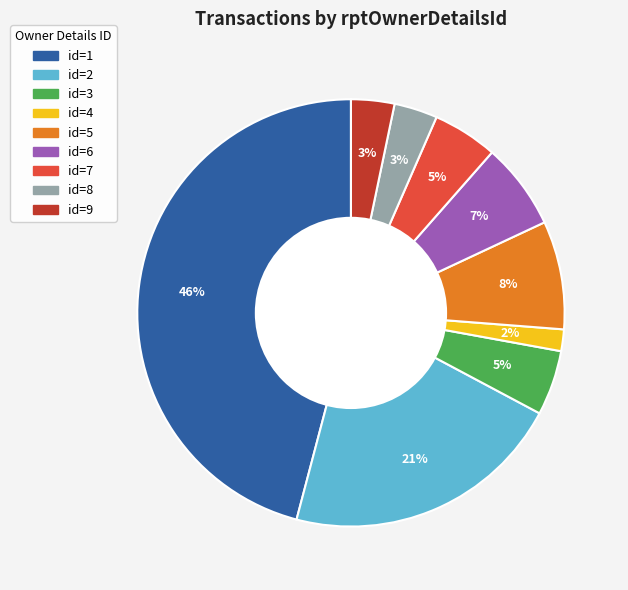

Is there any slice that represents more than half of the pie?

No